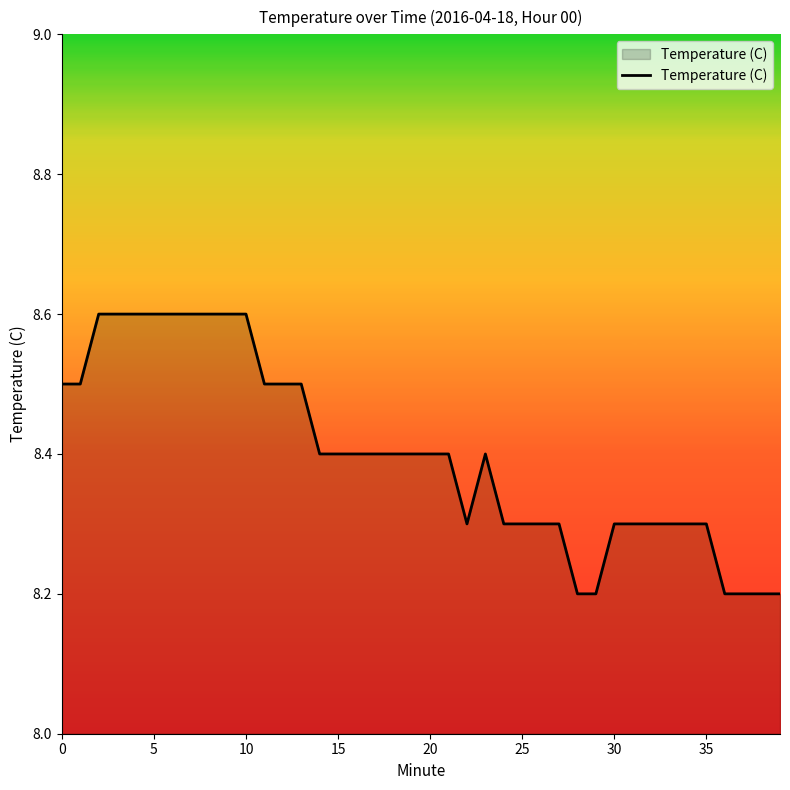

How many values are between 8 and 9?

40